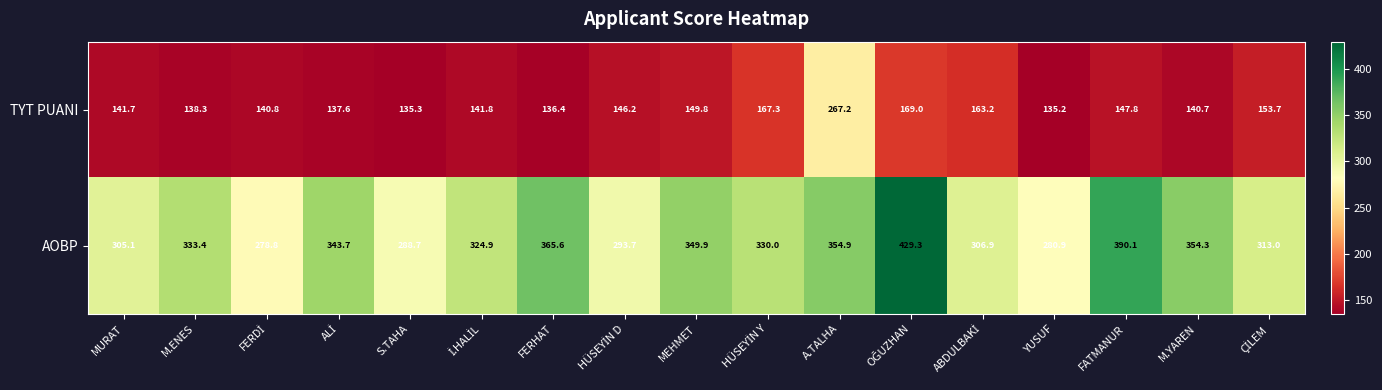

What is the minimum value shown in the chart?

135.2